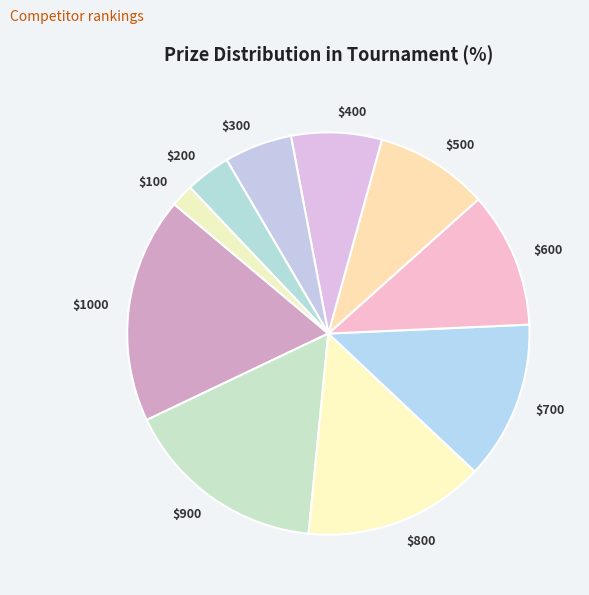

How many segments does this pie chart have?

10